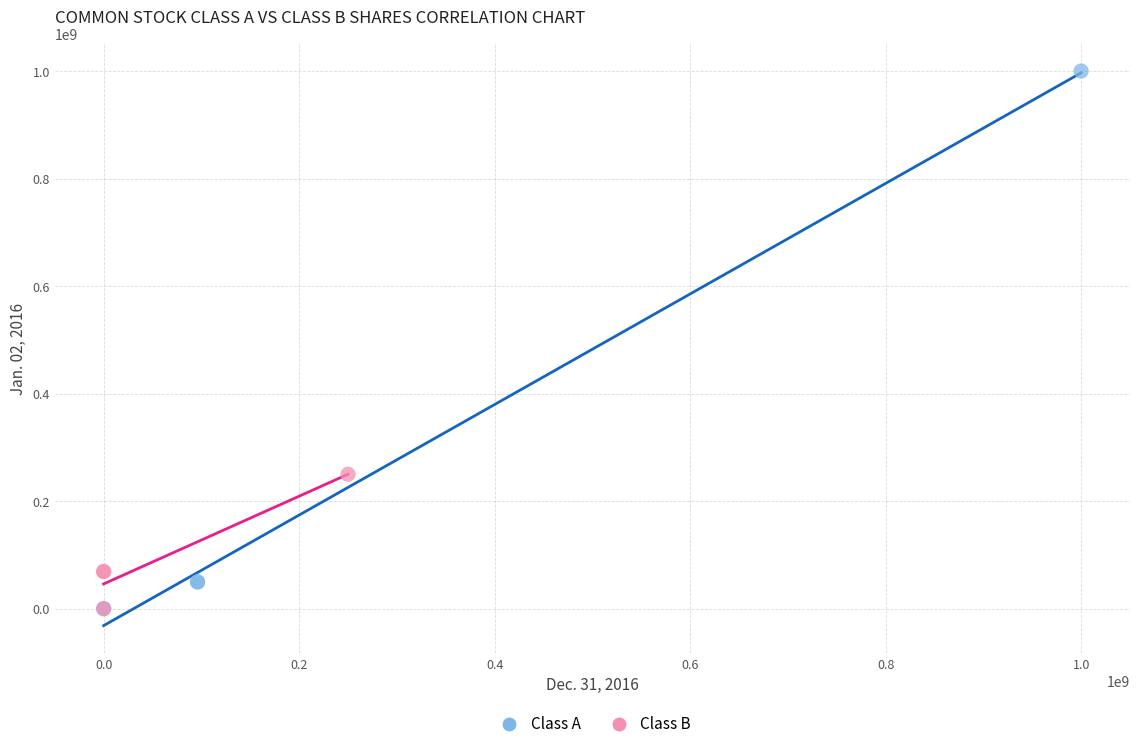

Which series reaches the maximum Y coordinate?

Class A